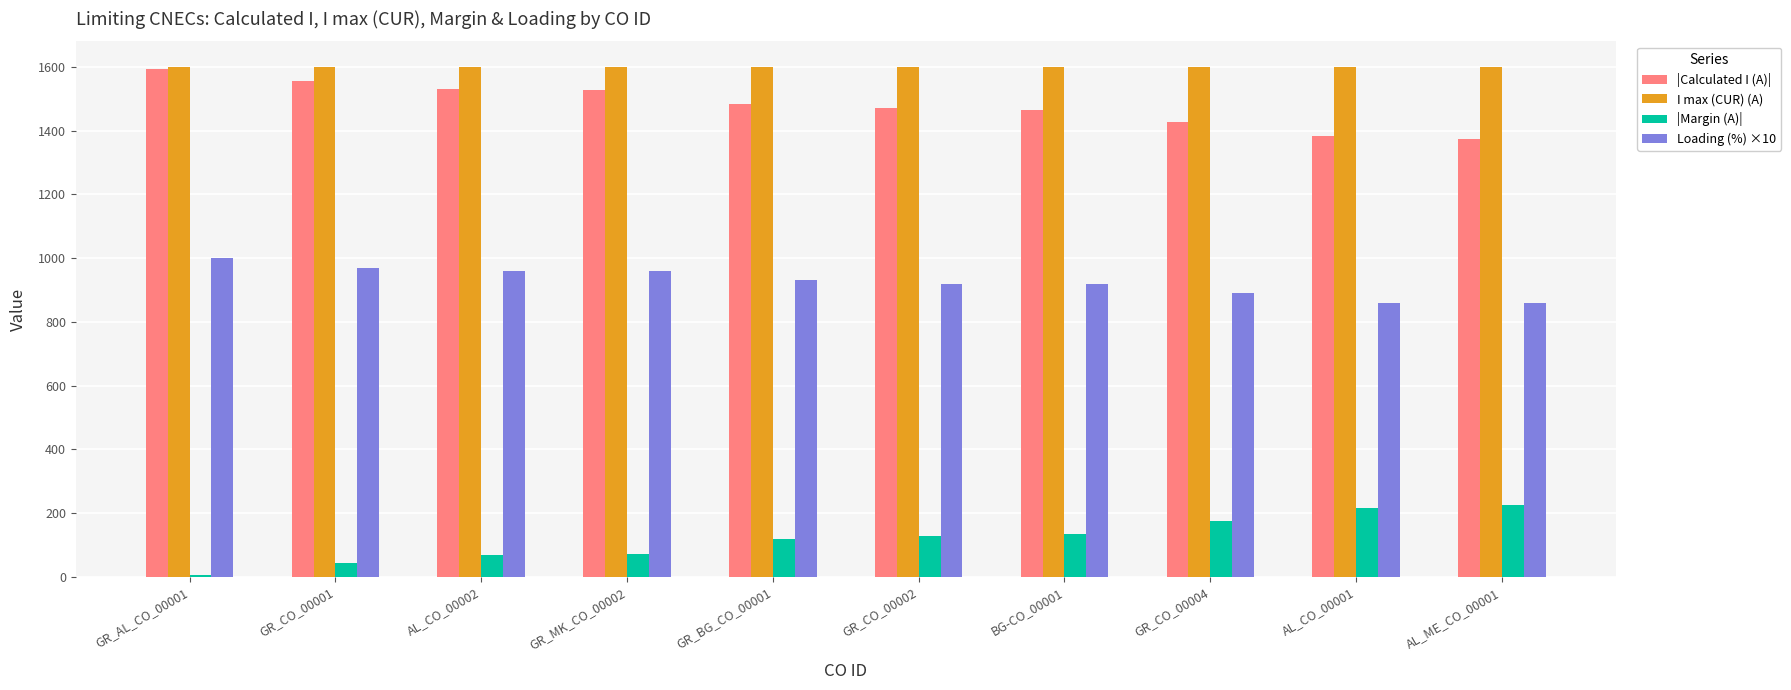

How many groups of bars are there?

10